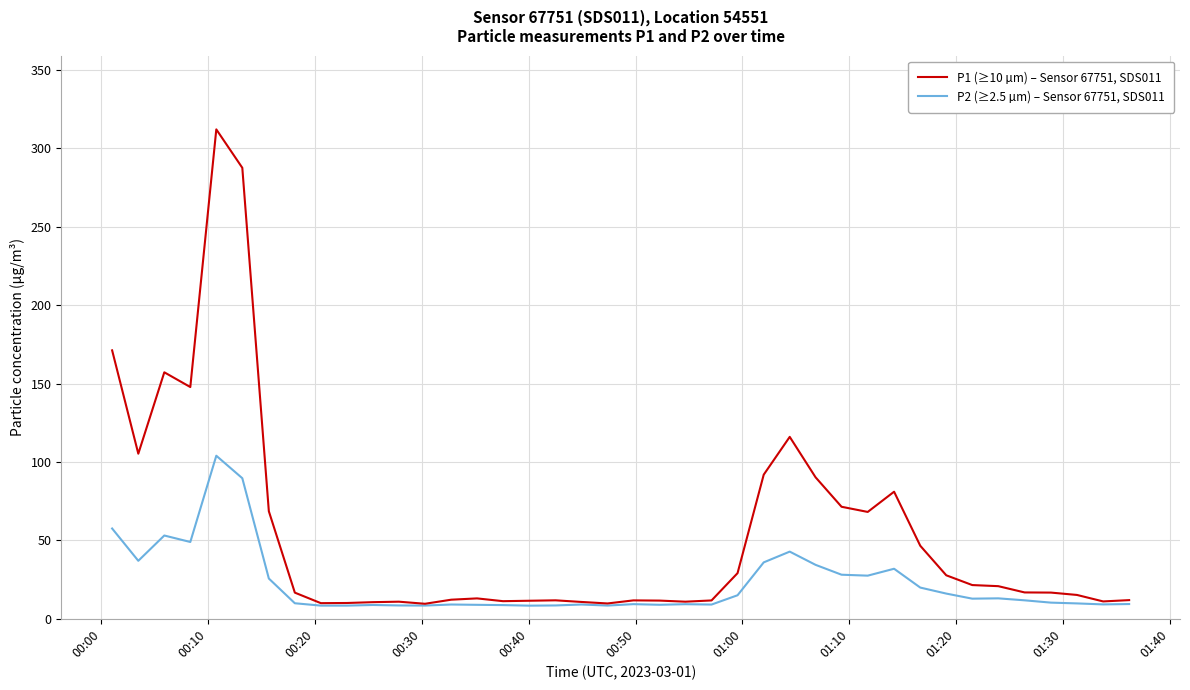

Which series has the widest spread of values?

P1 (≥10 µm) – Sensor 67751, SDS011